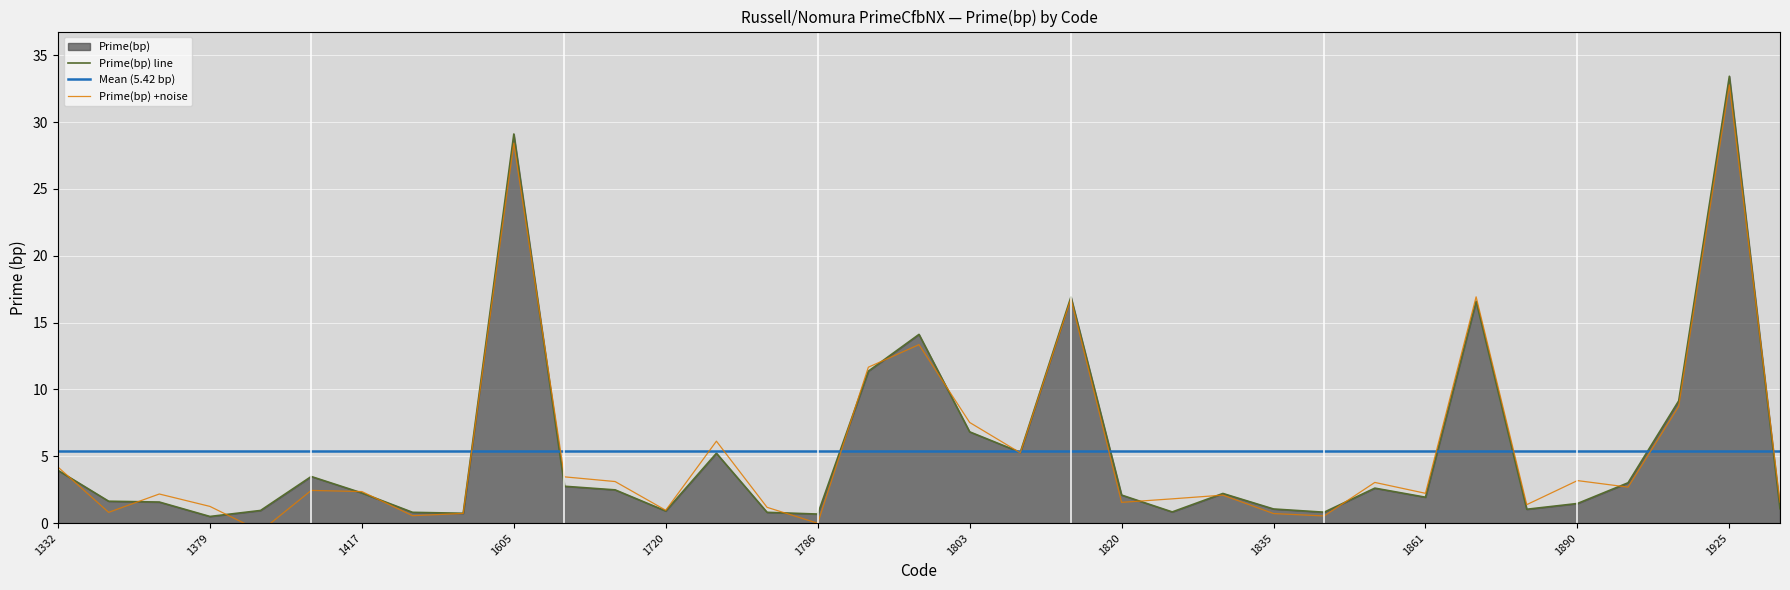

What is the maximum value for Prime(bp) line?

33.4